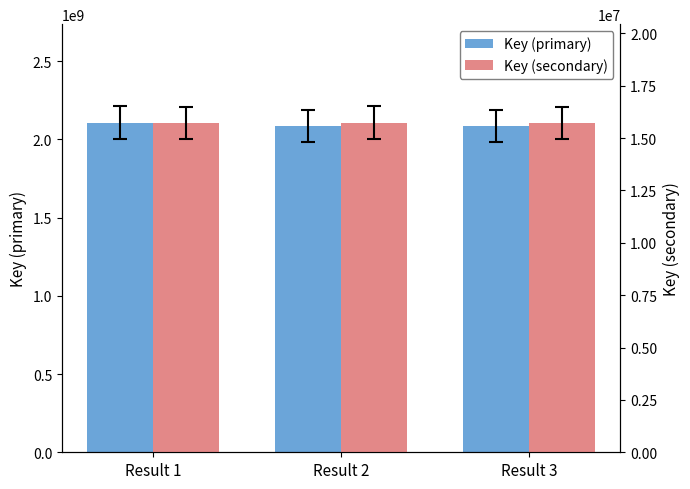

Reading left to right, list all the values displayed in this chart.

Key (primary): Result 1=2105722433	Result 2=2086669444	Result 3=2086675029
Key (secondary): Result 1=15718159	Result 2=15718774	Result 3=15718042